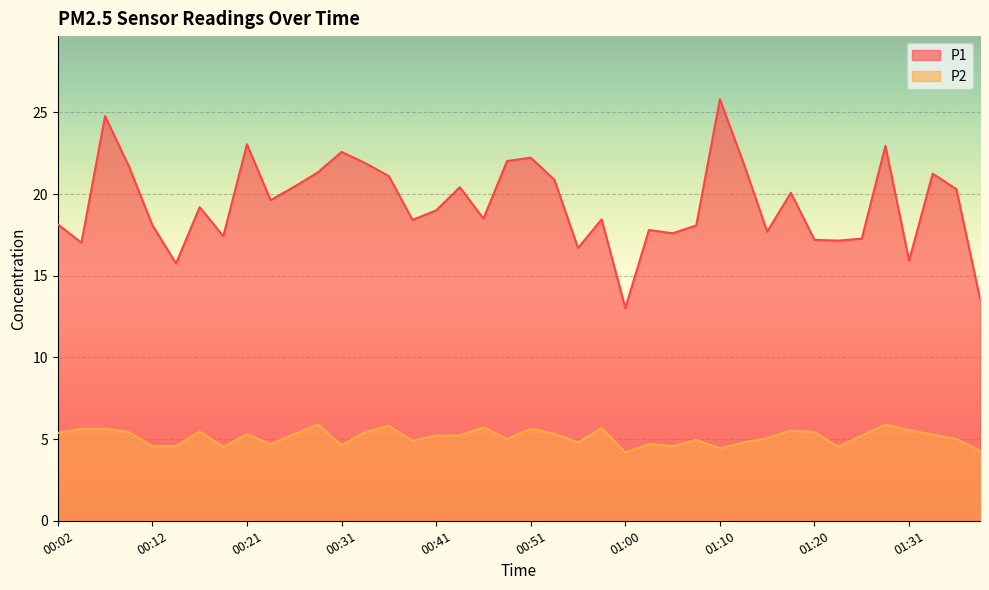

List the series in order of their peak value, lowest first.

P2, P1